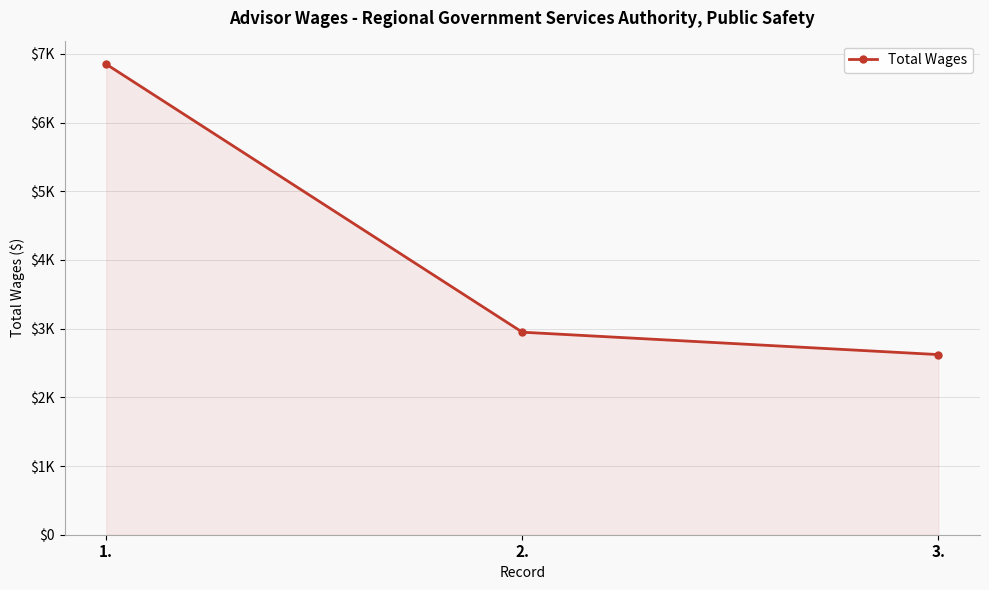

Does the chart have visible grid lines?

Yes